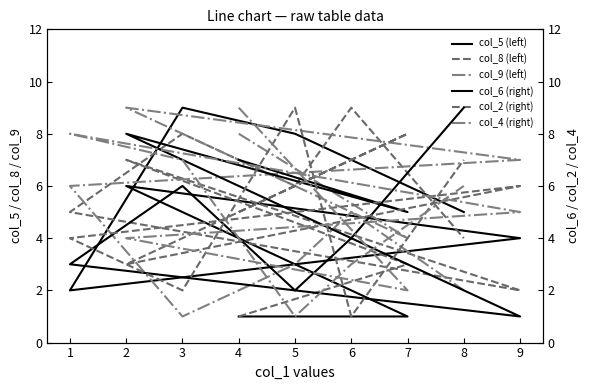

The value of col_5 (left) at 5 is 13. True or false?

False